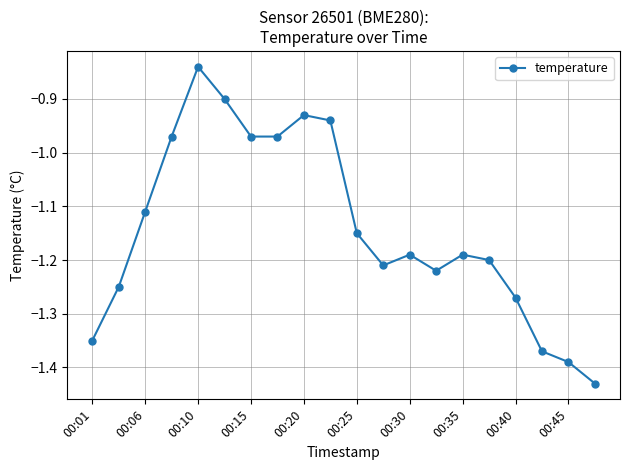

True or false: the data has more than 1 interior local peaks.

True